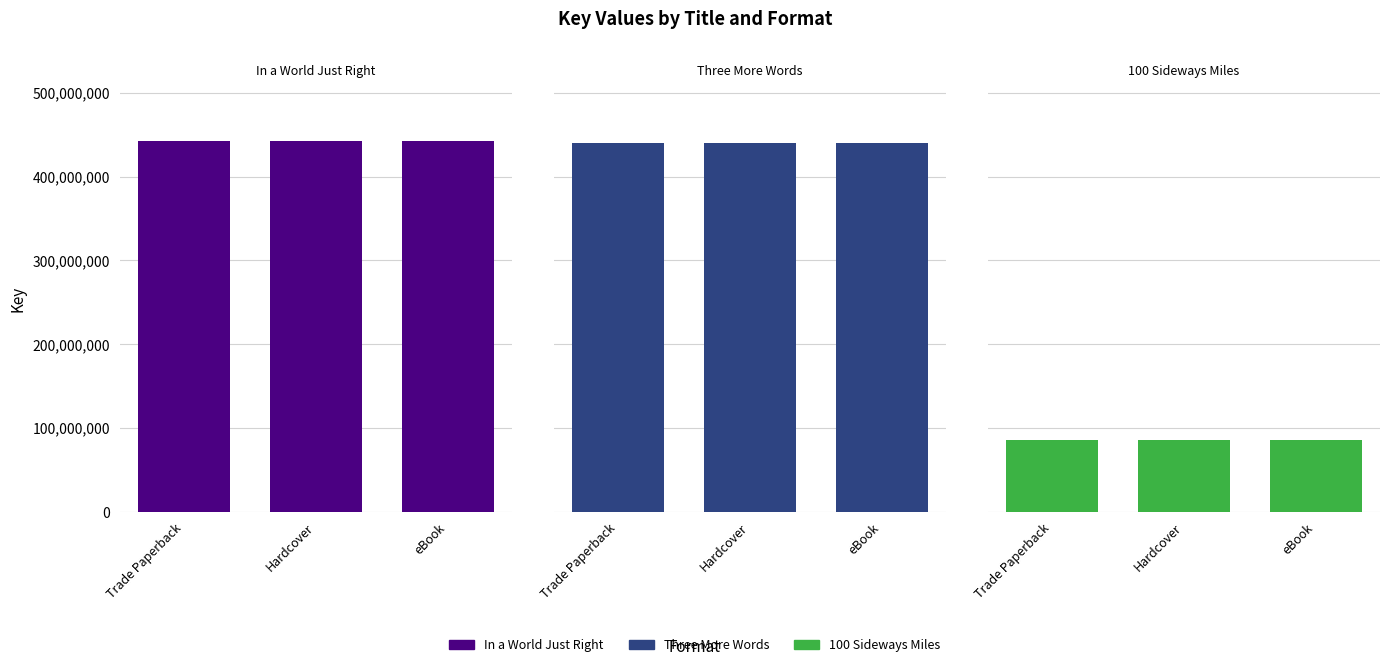

Which series has the largest range (max minus min)?

In a World Just Right